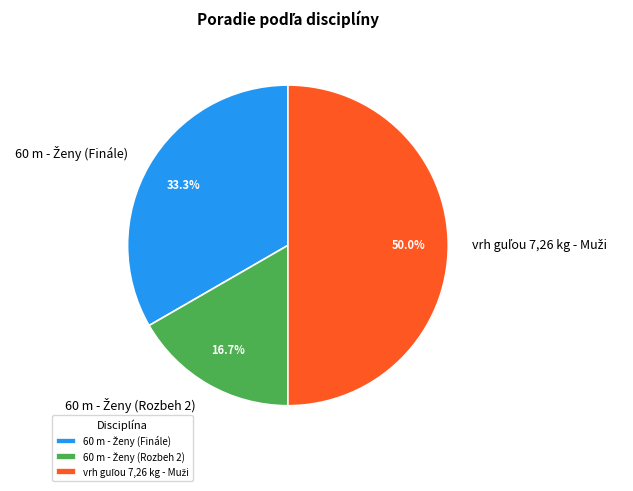

How many segments does this pie chart have?

3